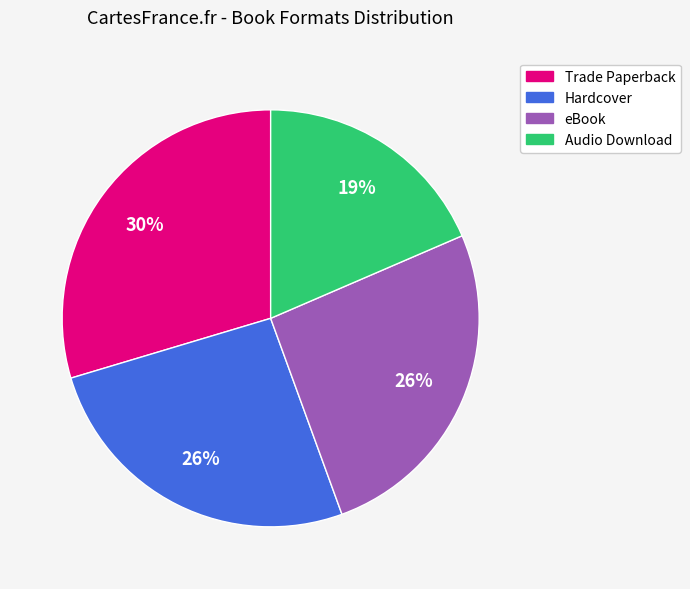

How many slices are in this pie chart?

4